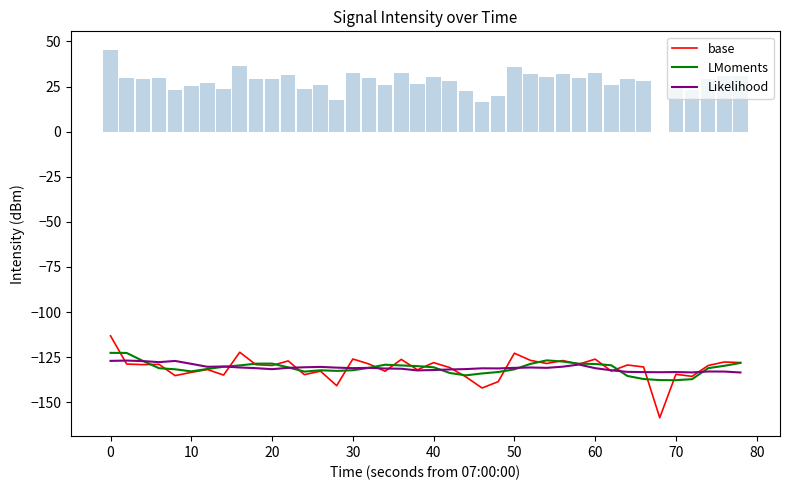

What is the highest value of the Likelihood series?

-126.9